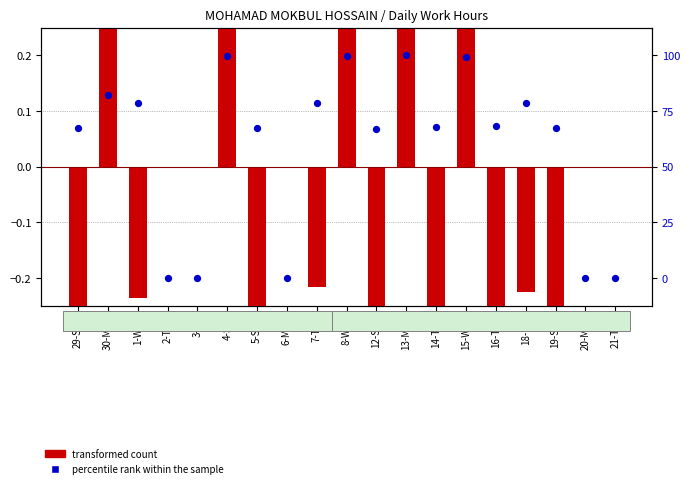

At which category is the sum across all series the highest?

13-Mon